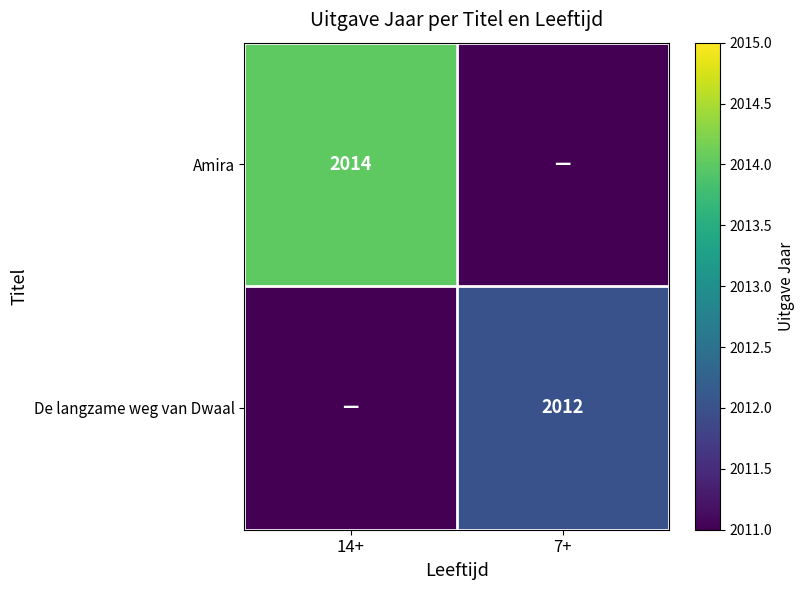

True or false: Amira has a value of 3316 at 14+.

False